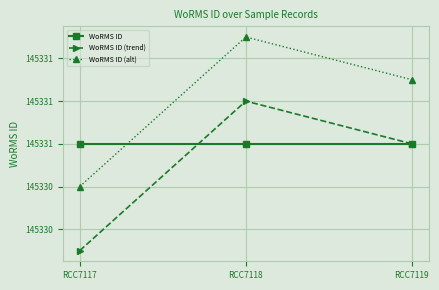

Reading left to right, list all the values displayed in this chart.

WoRMS ID: 145331.0	145331.0	145331.0
WoRMS ID (trend): 145330.5	145331.2	145331.0
WoRMS ID (alt): 145330.8	145331.5	145331.3